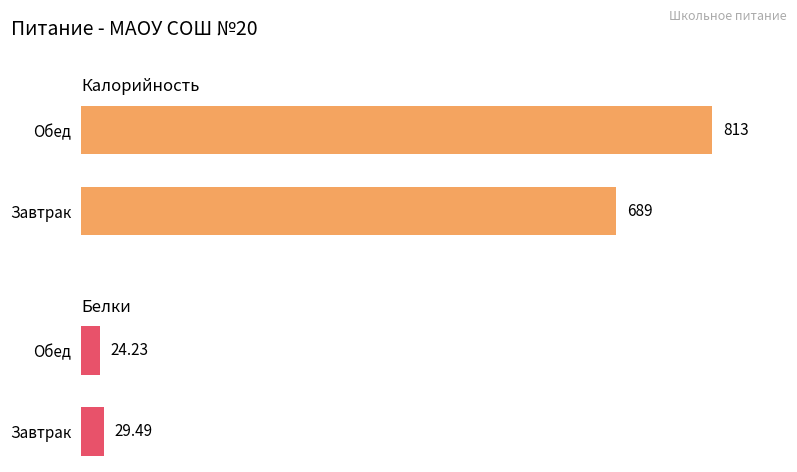

Rank the series at Обед from lowest to highest value.

Белки, Калорийность